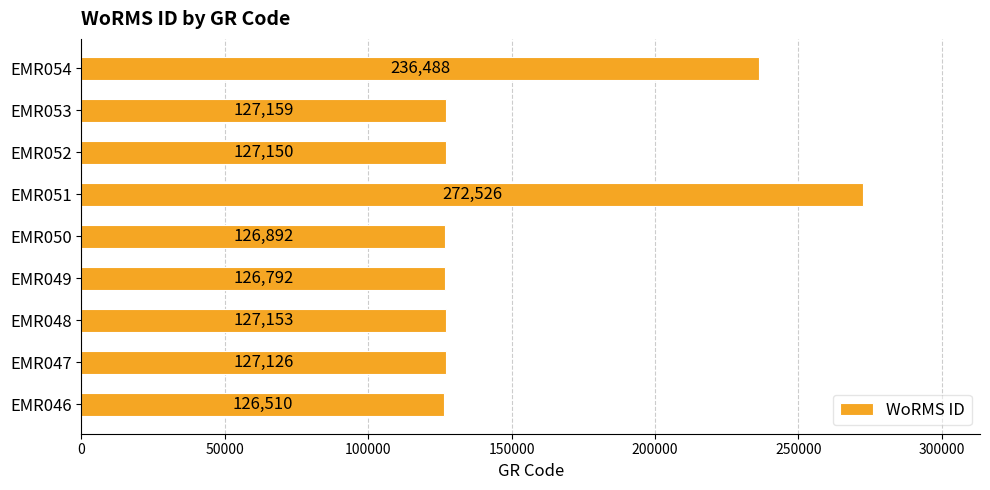

What is the difference between the second highest and second lowest values?

109696